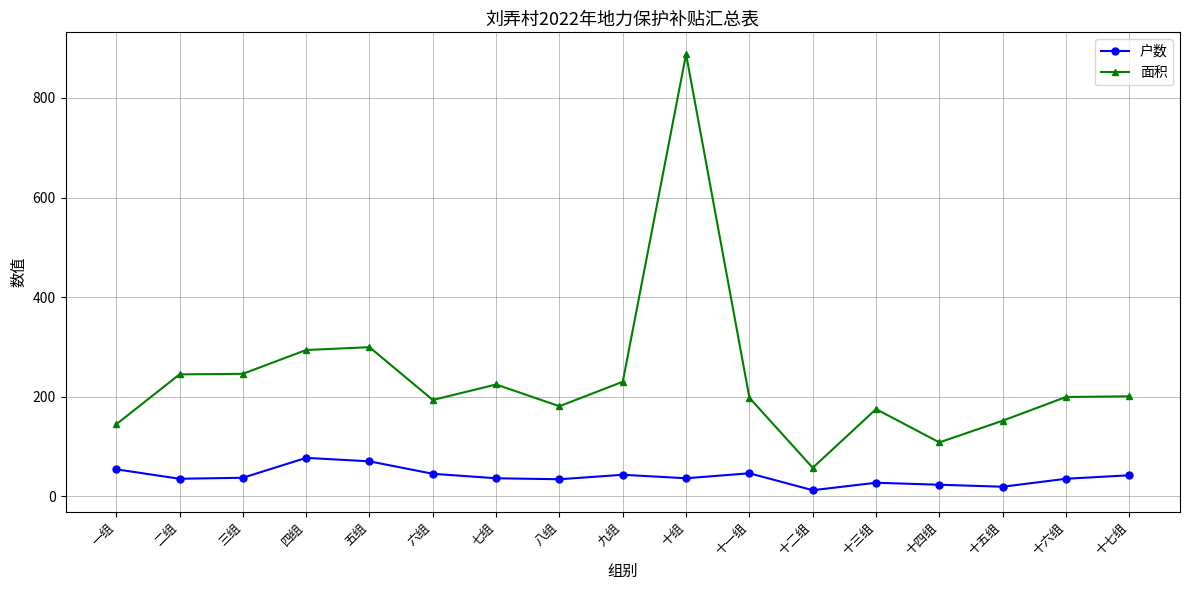

What is the difference between the 面积 values at 三组 and 十三组?

70.9